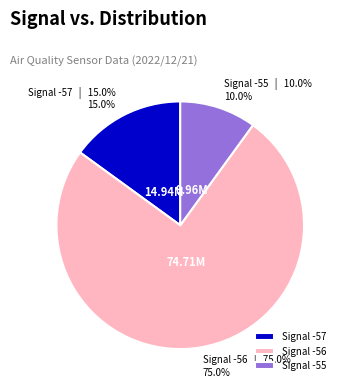

What is the smallest slice in the pie chart?

Signal -55